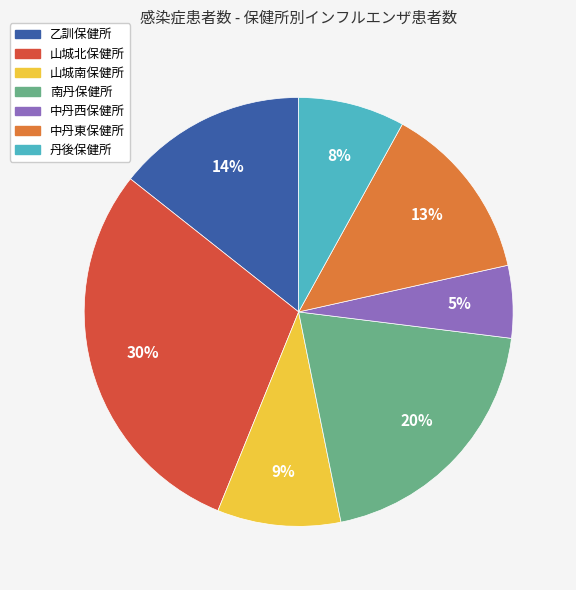

The 南丹保健所 slice represents 32% of the pie. True or false?

False